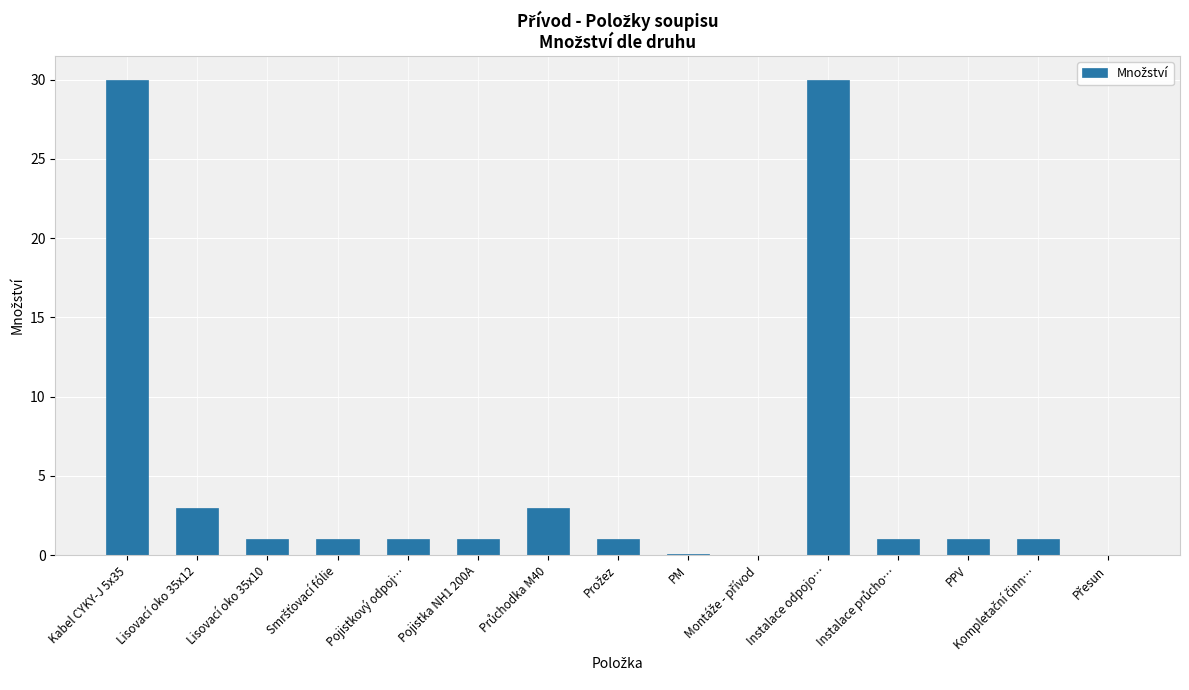

What is the sum of all values?

74.2